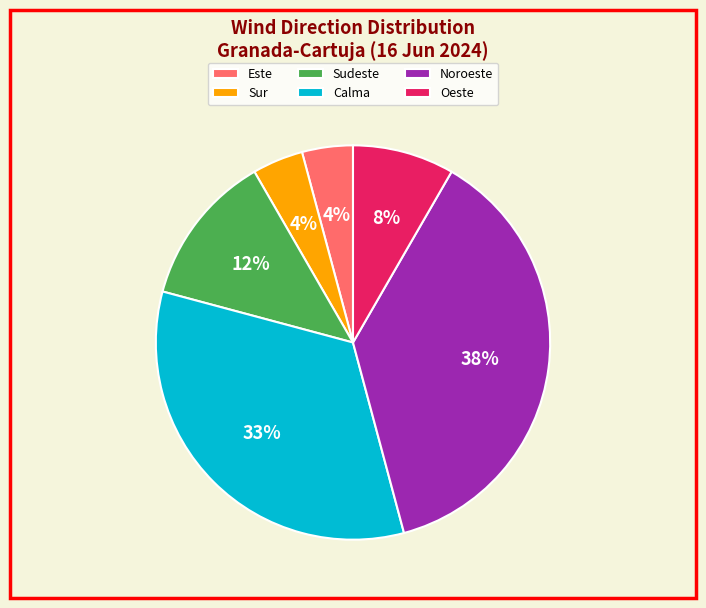

True or false: Sudeste accounts for 12% of the total.

True